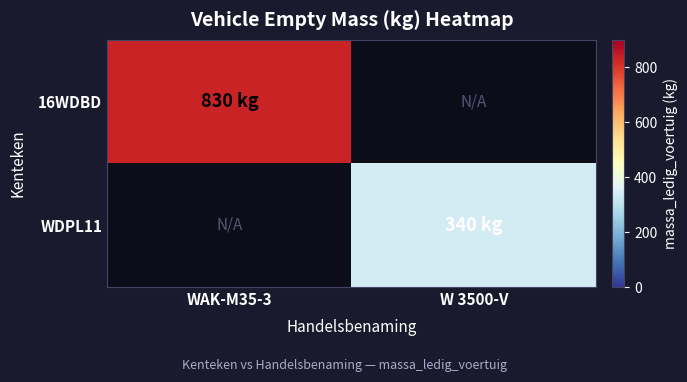

At which label is 16WDBD closest to 830?

WAK-M35-3